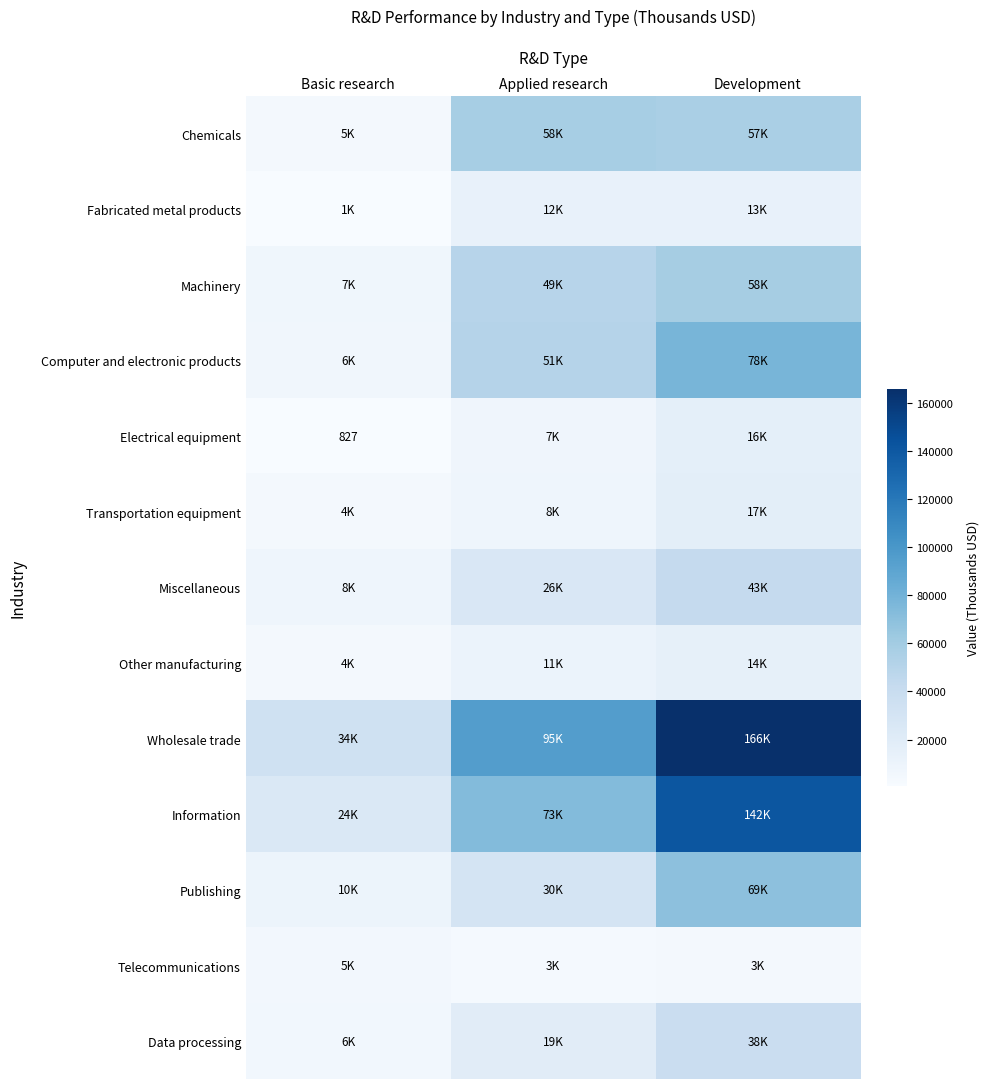

What is the difference between the highest and lowest values at Applied research?

91982